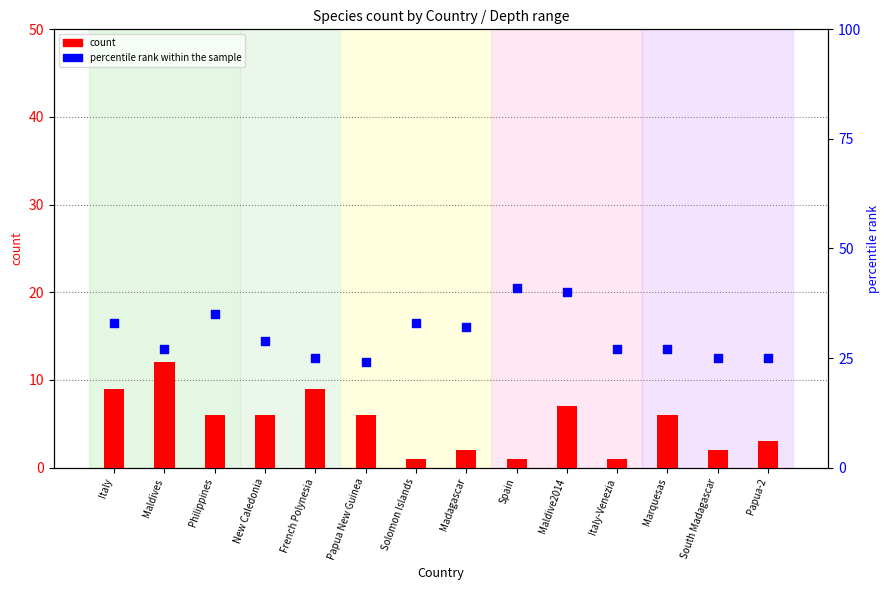

Which series contains the highest Y value?

percentile rank within the sample